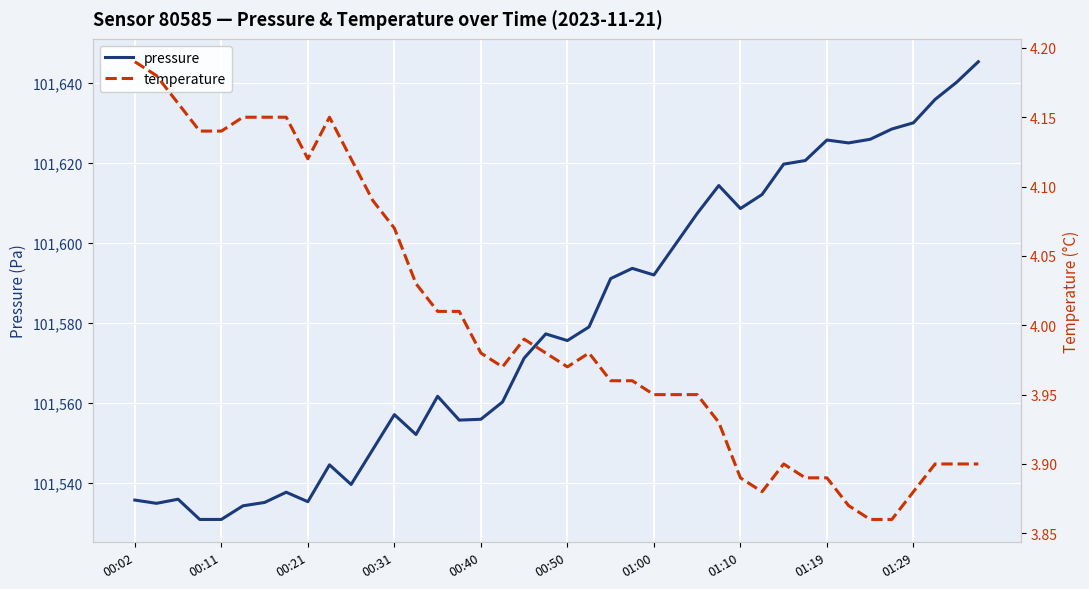

The temperature series shows 1.3 at 14. True or false?

False